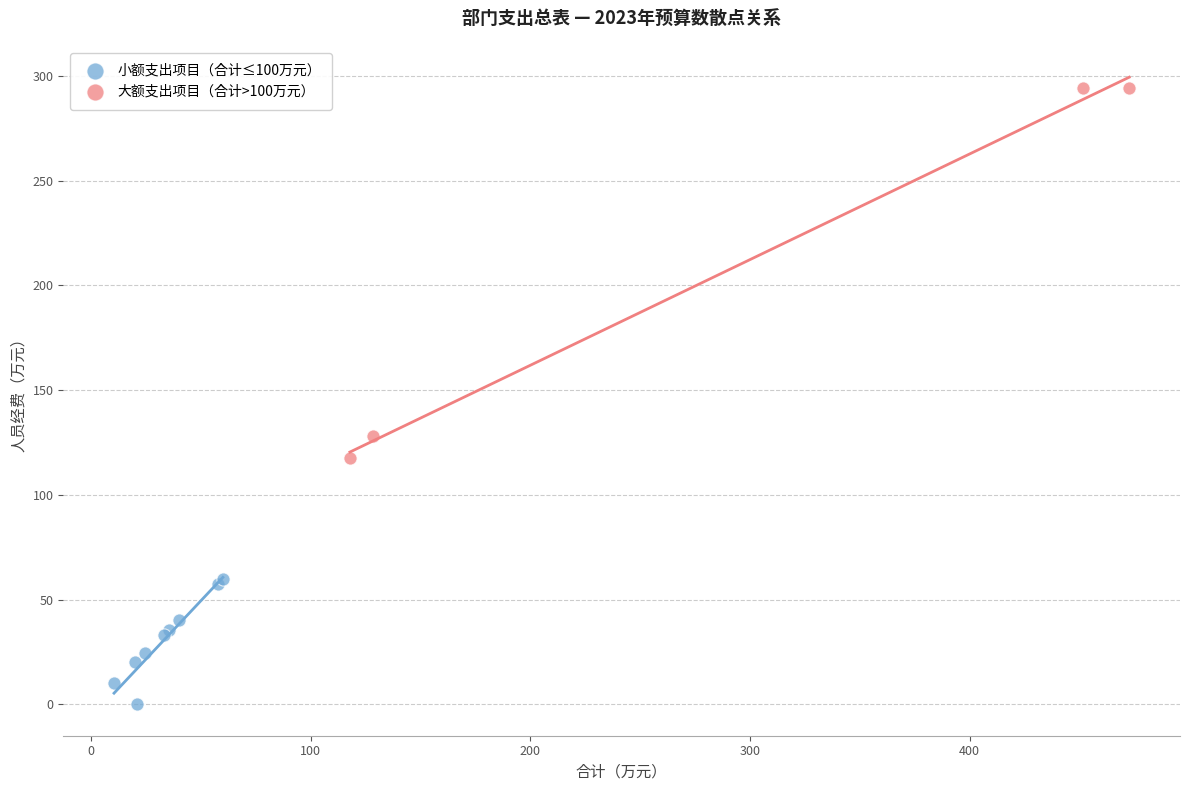

Which series has the largest Y range (max minus min)?

大额支出项目（合计>100万元）